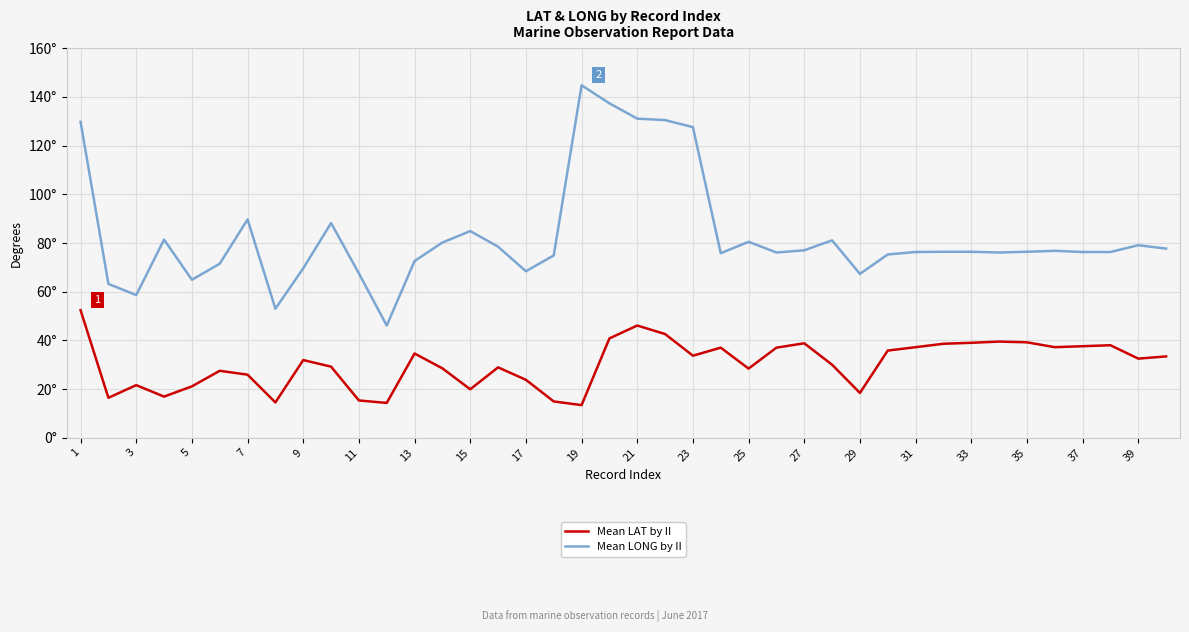

In Mean LONG by II, how many points are lower than both neighbors (excluding endpoints)?

9